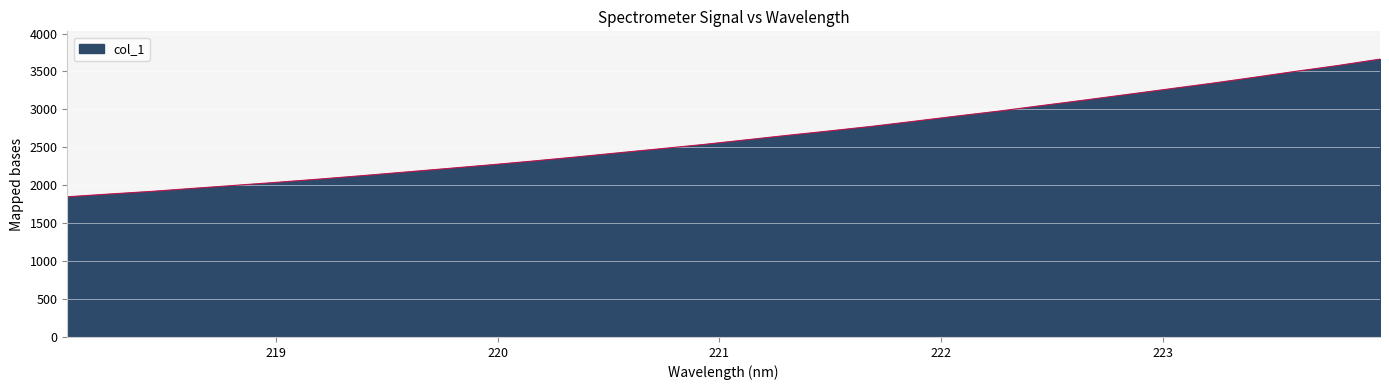

What is the minimum value shown in the chart?

1847.8